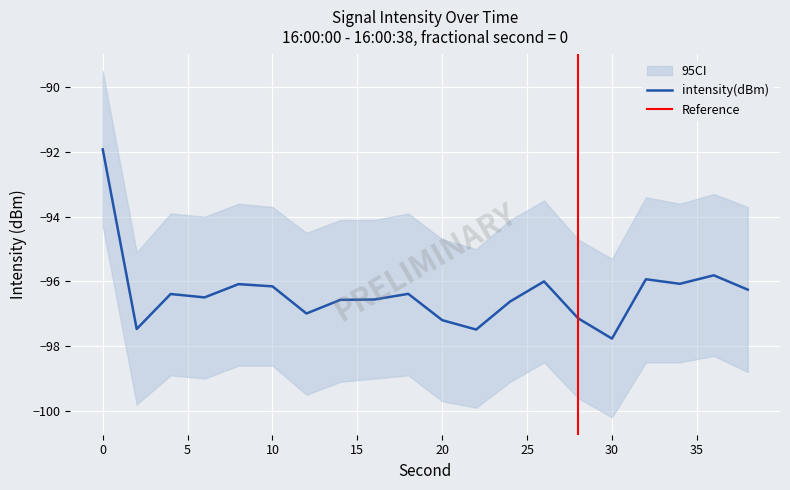

At which label is the value closest to -94?

36